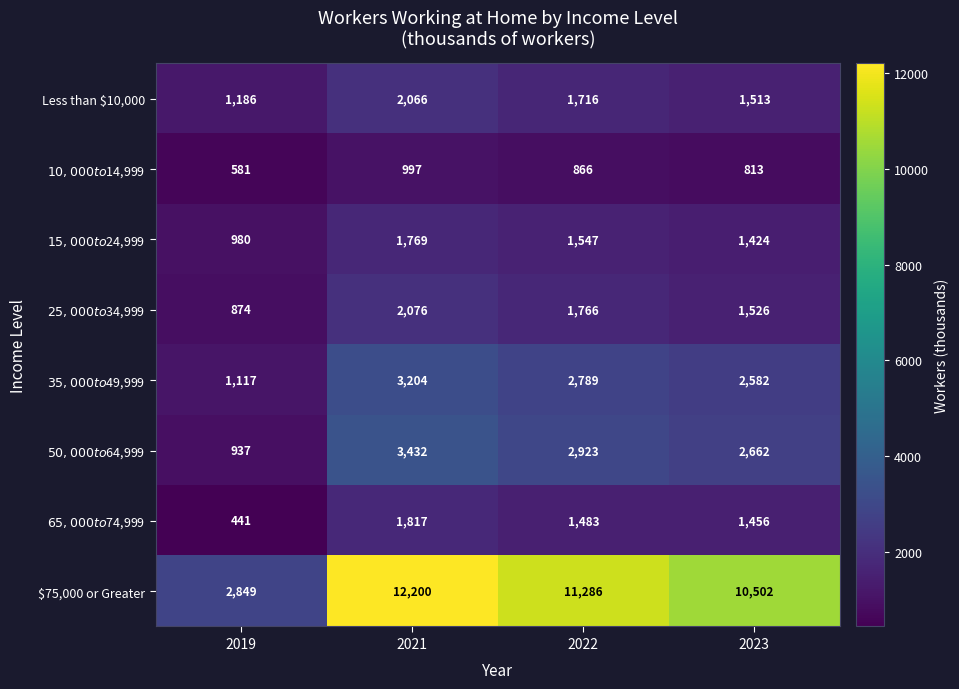

The Less than $10,000 series shows 2429 at 2023. True or false?

False